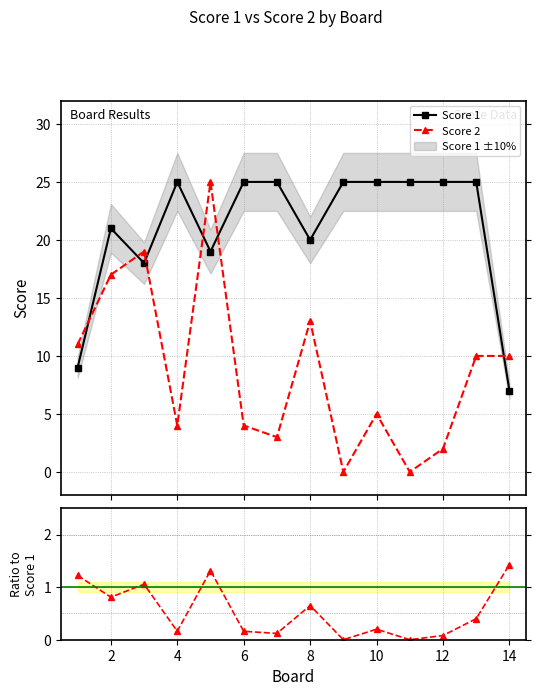

Reading left to right, extract all data points from this chart.

Score 1: 9.0	21.0	18.0	25.0	19.0	25.0	25.0	20.0	25.0	25.0	25.0	25.0	25.0	7.0
Score 2: 11.0	17.0	19.0	4.0	25.0	4.0	3.0	13.0	0.0	5.0	0.0	2.0	10.0	10.0
Score 2 / Score 1: 1.2	0.8	1.1	0.2	1.3	0.2	0.1	0.7	0.0	0.2	0.0	0.1	0.4	1.4